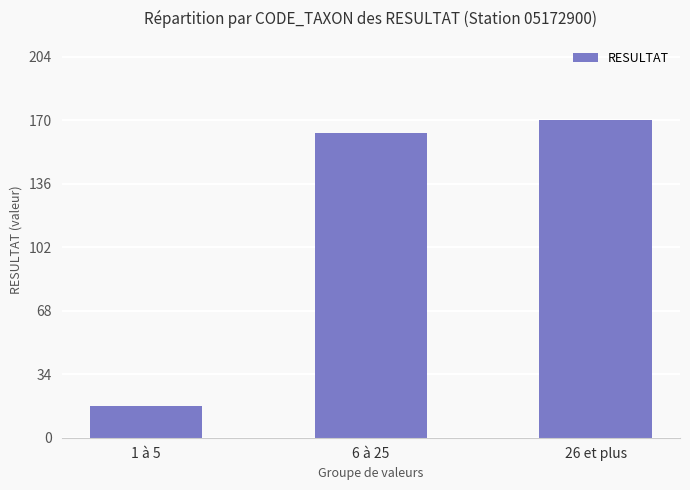

What is the maximum value shown in the chart?

170